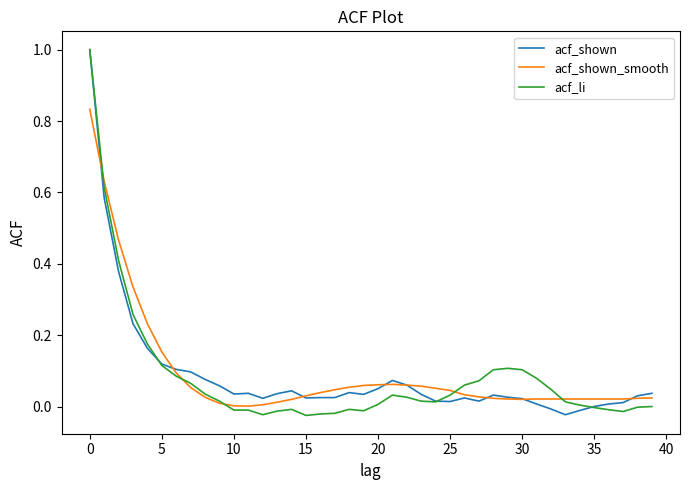

What is the maximum value for acf_li?

1.0